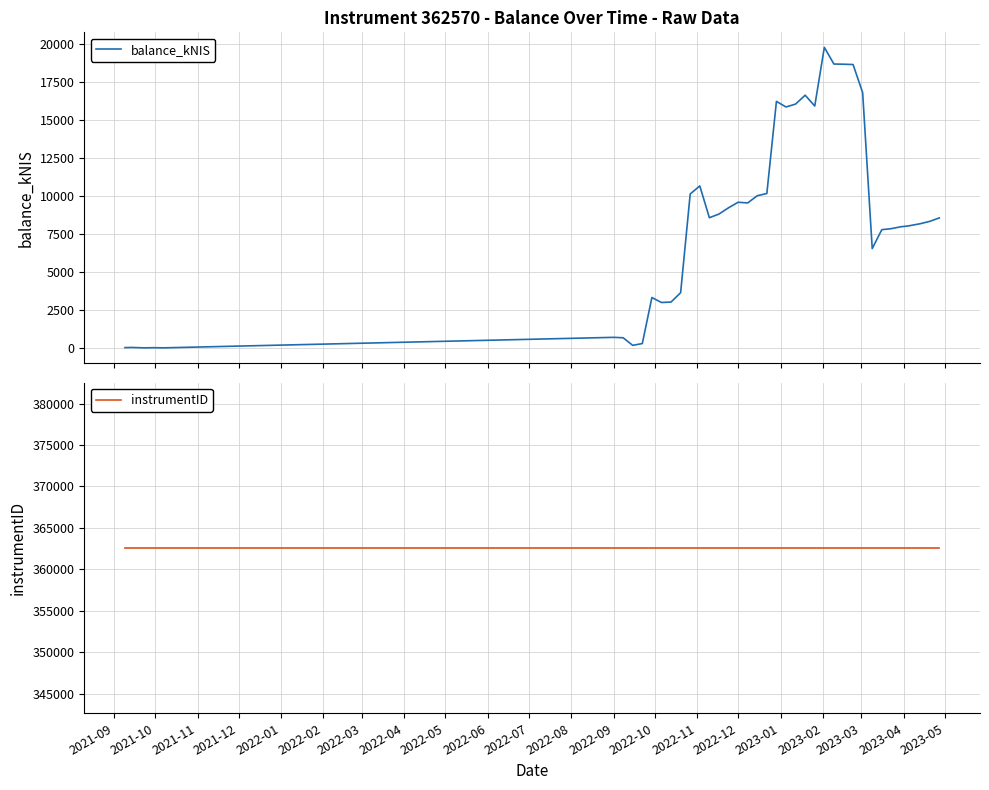

Does the chart have visible grid lines?

Yes